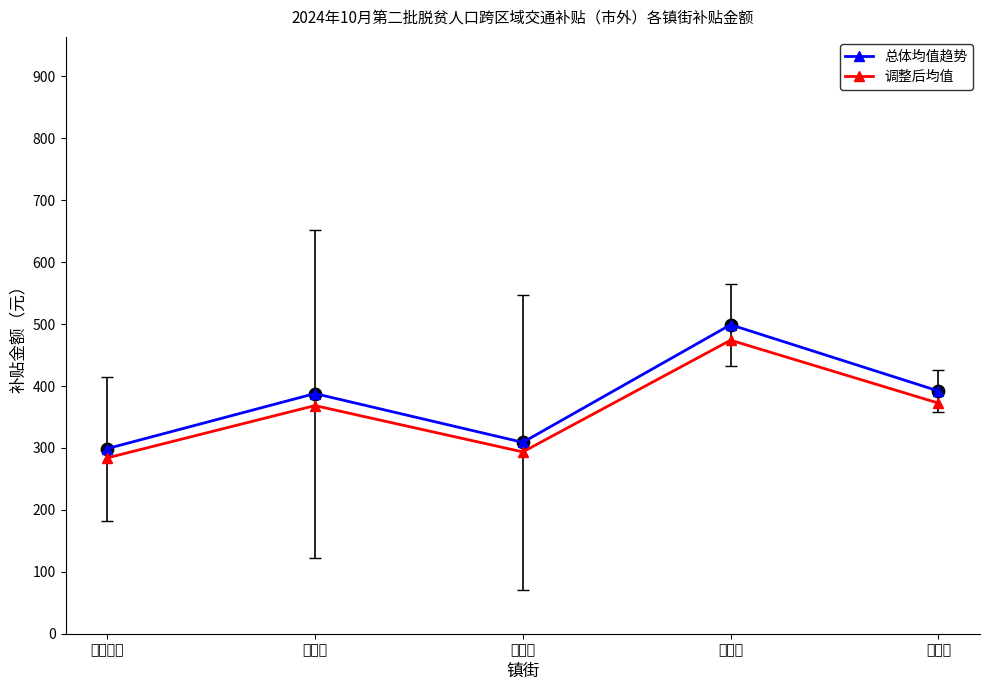

What is the total value across all series at 观胜镇?

602.6